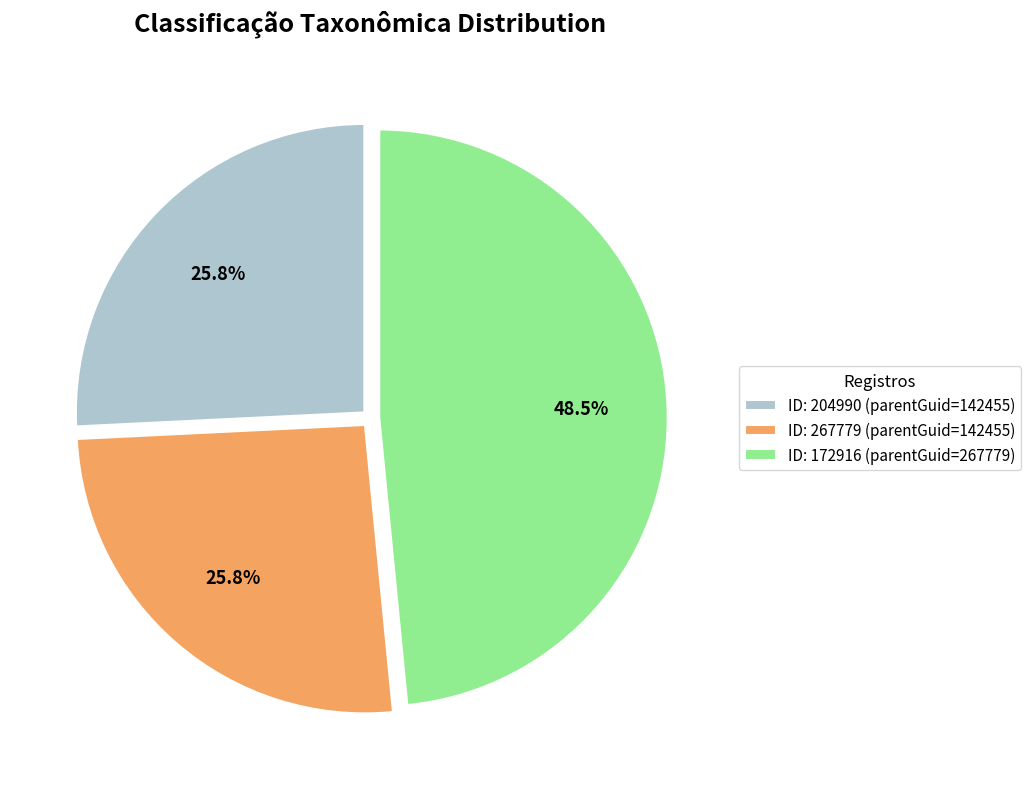

What percentage do ID: 267779 (parentGuid=142455) and ID: 172916 (parentGuid=267779) together represent?

74.2%